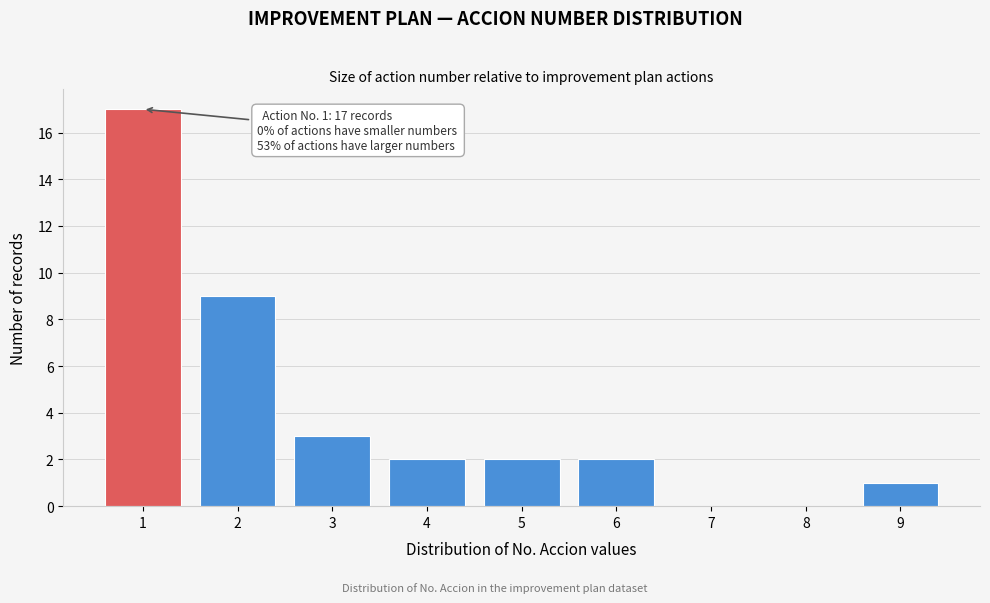

Reading left to right, what are all the values shown in this chart?

1=17	2=9	3=3	4=2	5=2	6=2	7=0	8=0	9=1